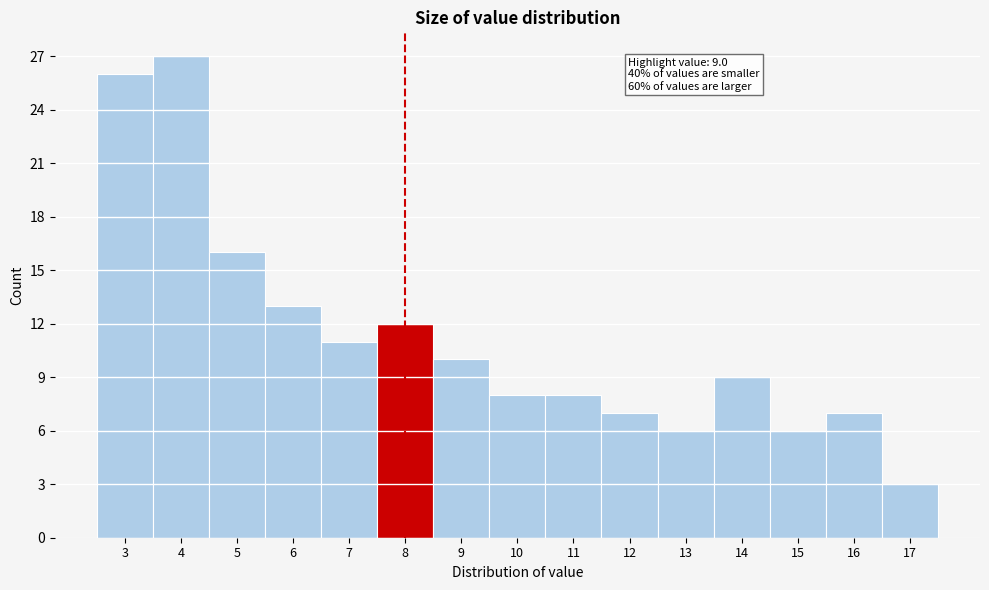

Reading left to right, what are all the values shown in this chart?

26	27	16	13	11	12	10	8	8	7	6	9	6	7	3